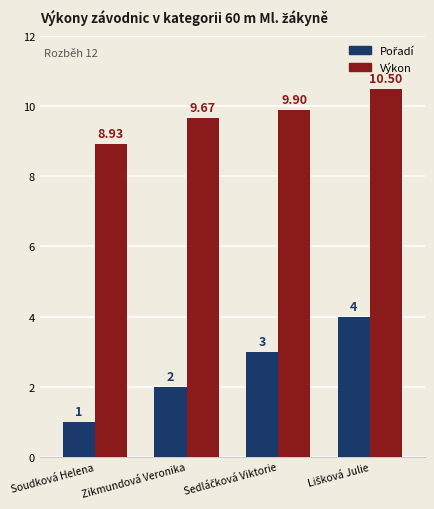

At which label is Výkon closest to 9?

Soudková Helena